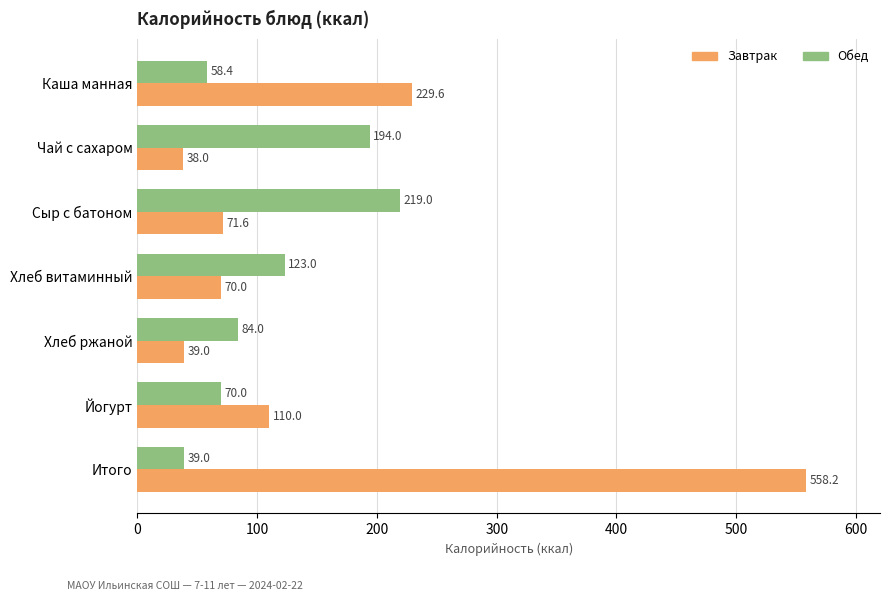

List the labels in order of Завтрак value, largest first.

Итого, Каша манная, Йогурт, Сыр с батоном, Хлеб витаминный, Хлеб ржаной, Чай с сахаром